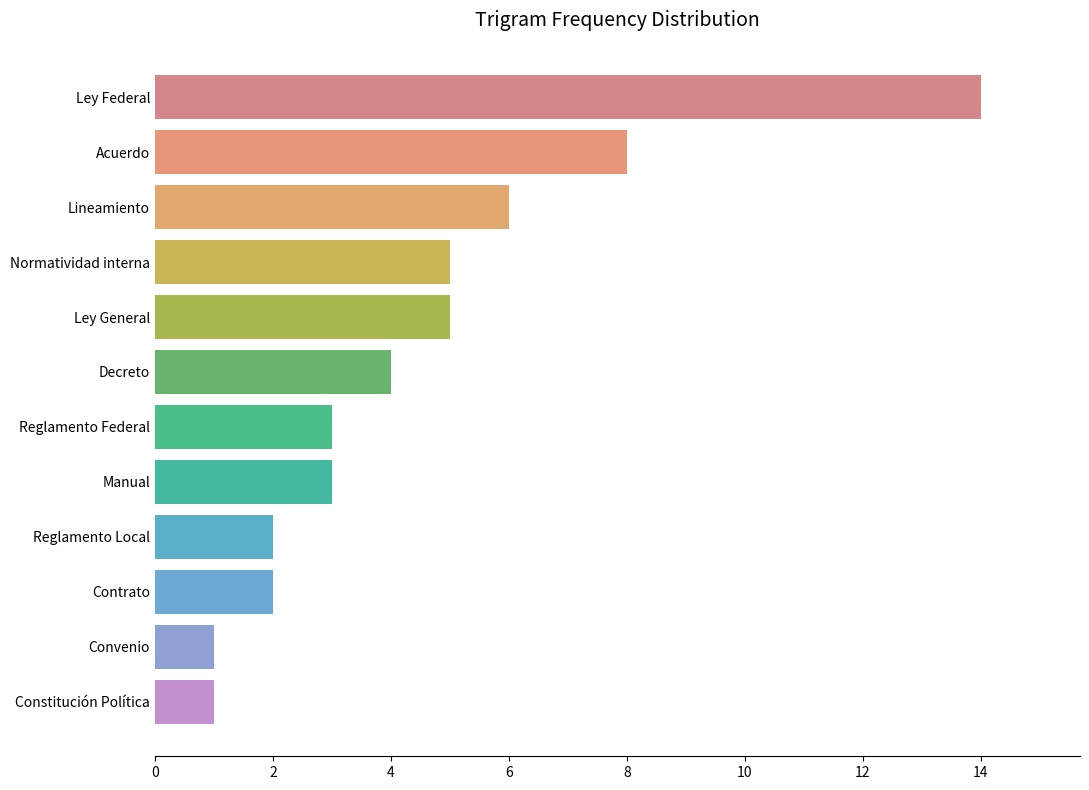

What is the sum of all values?

54